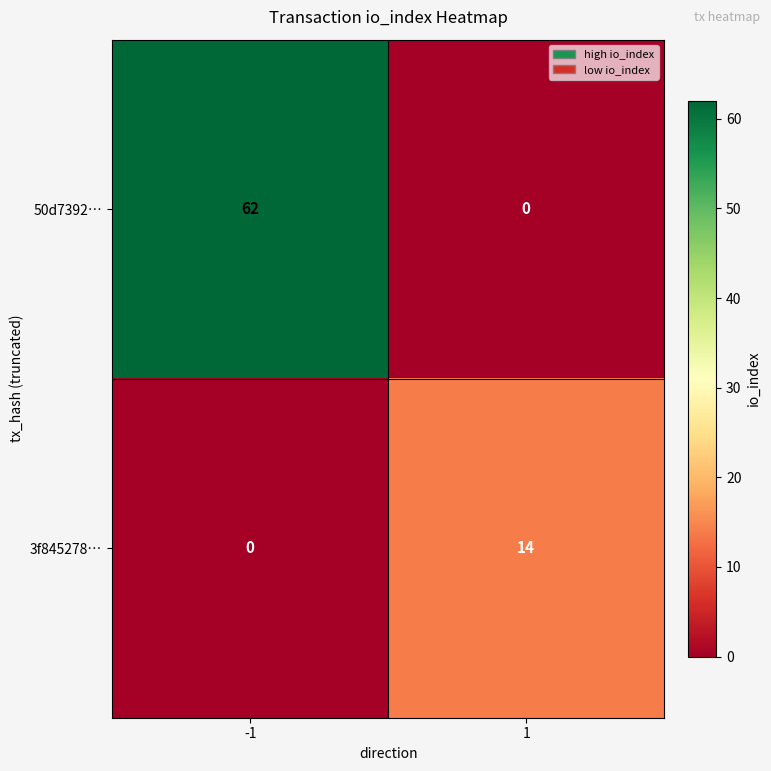

Reading left to right, list all the values displayed in this chart.

50d7392…: 62	0
3f845278…: 0	14